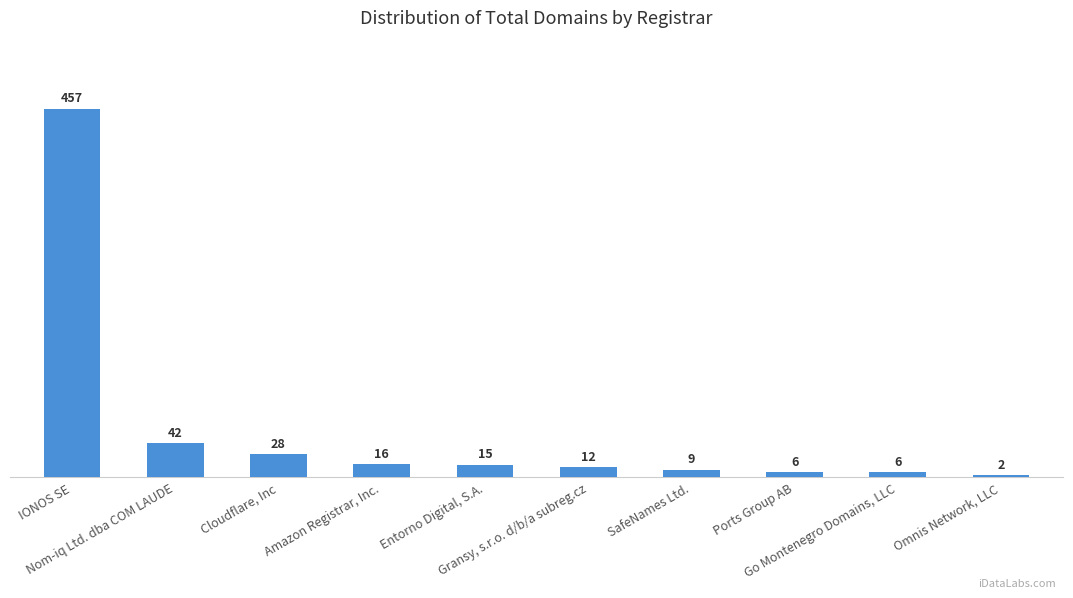

Reading left to right, extract all data points from this chart.

IONOS SE=457	Nom-iq Ltd. dba COM LAUDE=42	Cloudflare, Inc=28	Amazon Registrar, Inc.=16	Entorno Digital, S.A.=15	Gransy, s.r.o. d/b/a subreg.cz=12	SafeNames Ltd.=9	Ports Group AB=6	Go Montenegro Domains, LLC=6	Omnis Network, LLC=2